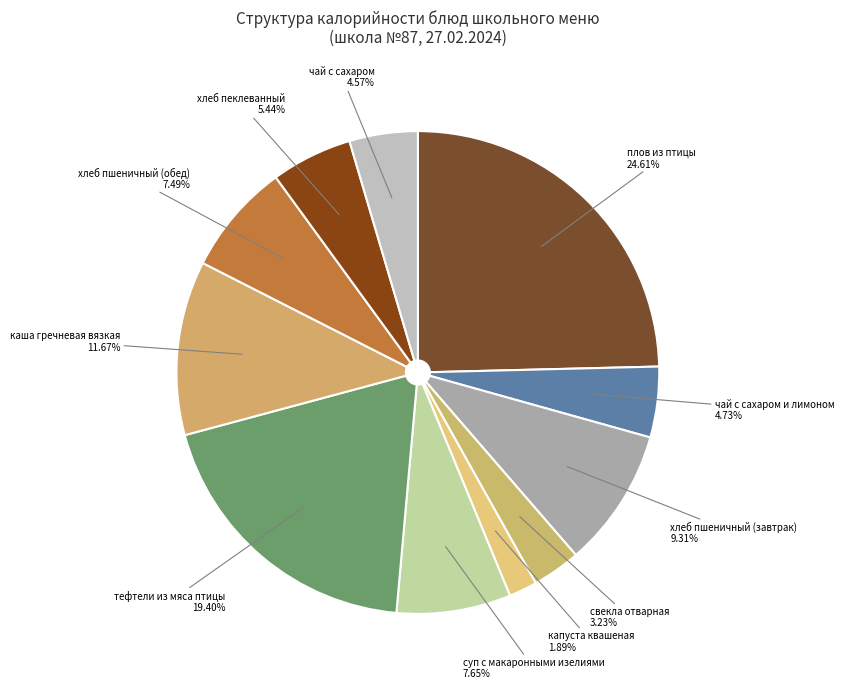

Rank the categories by value from lowest to highest.

капуста квашеная, свекла отварная, чай с сахаром, чай с сахаром и лимоном, хлеб пеклеванный, хлеб пшеничный (обед), суп с макаронными изелиями, хлеб пшеничный (завтрак), каша гречневая вязкая, тефтели из мяса птицы, плов из птицы